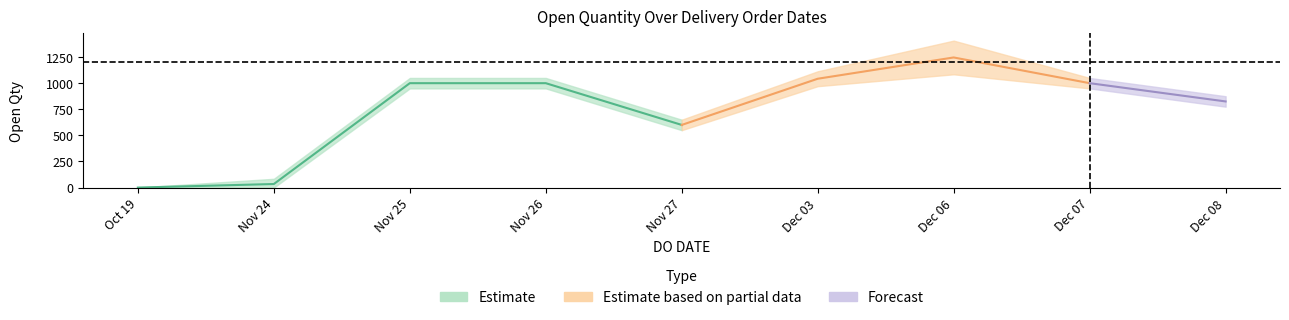

At which category does the chart reach its peak across all series?

06/12/2021